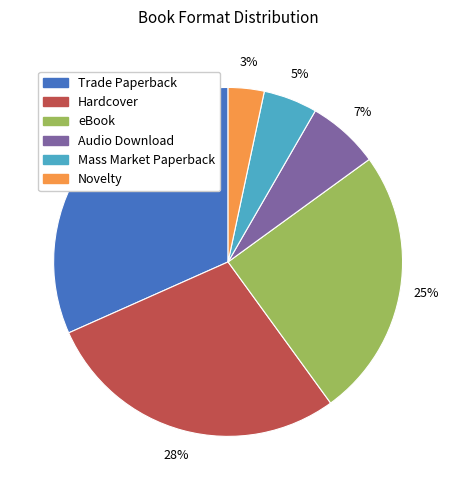

Which has a higher value, eBook or Novelty?

eBook